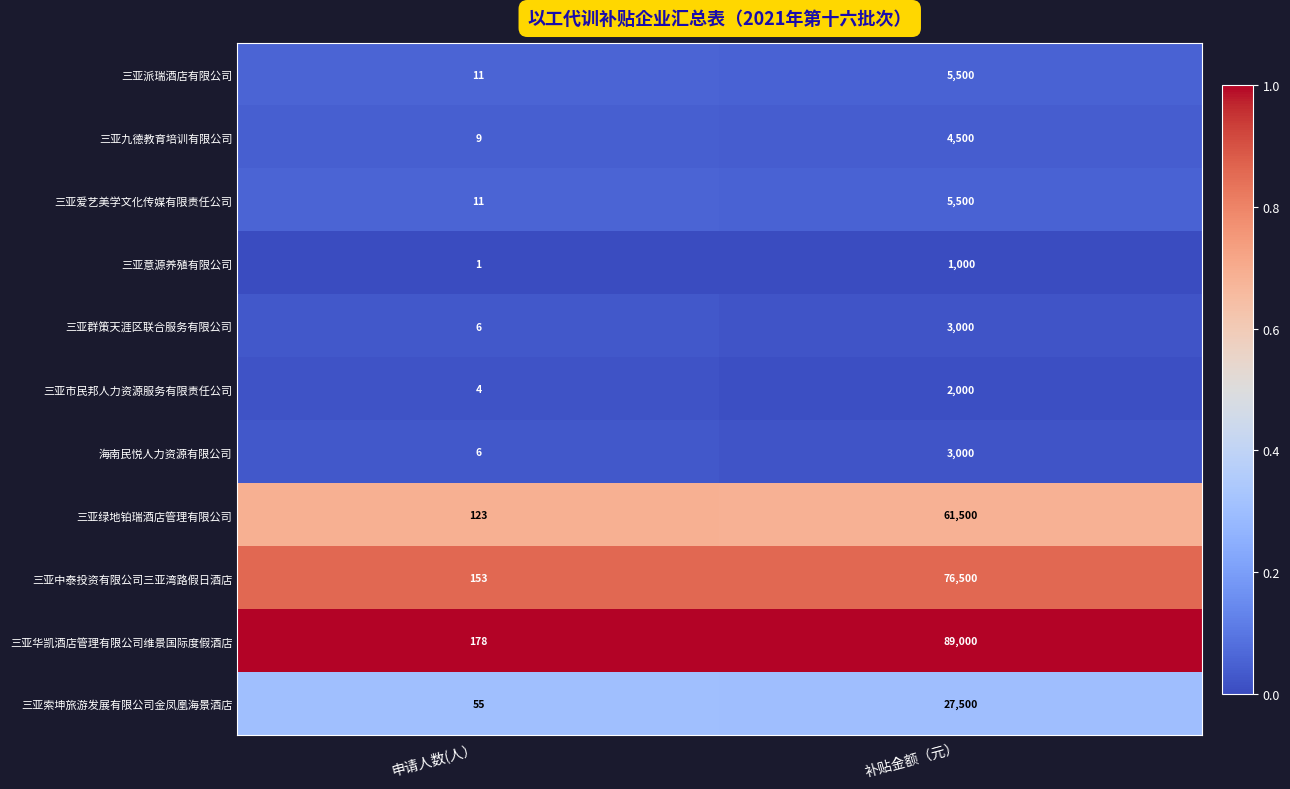

List the labels in order of 三亚爱艺美学文化传媒有限责任公司 value, smallest first.

申请人数(人）, 补贴金额（元）